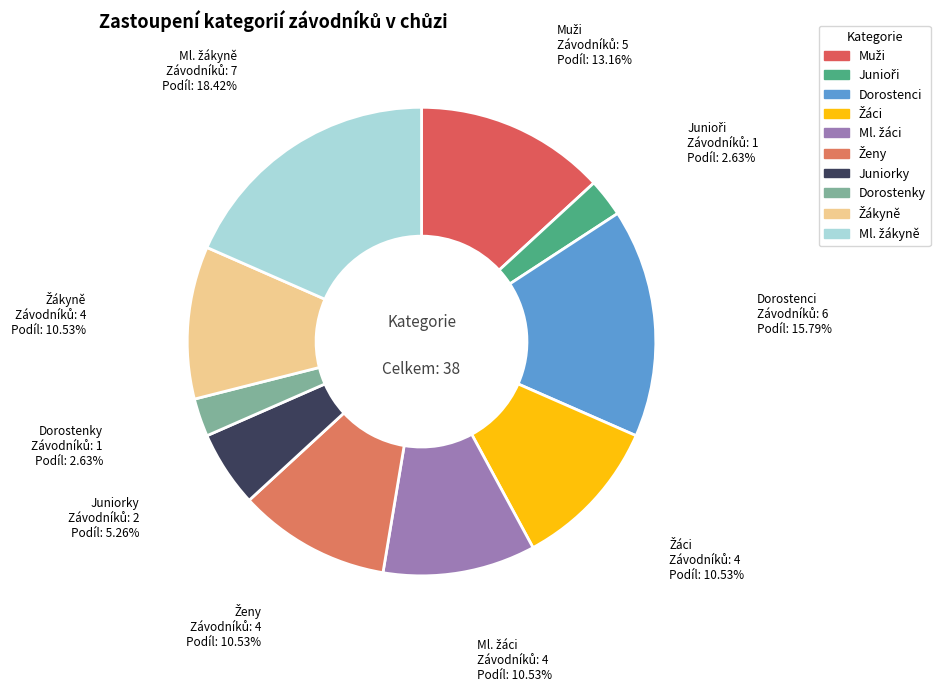

To the nearest percent, what is the difference between the largest and smallest slice percentages?

16%